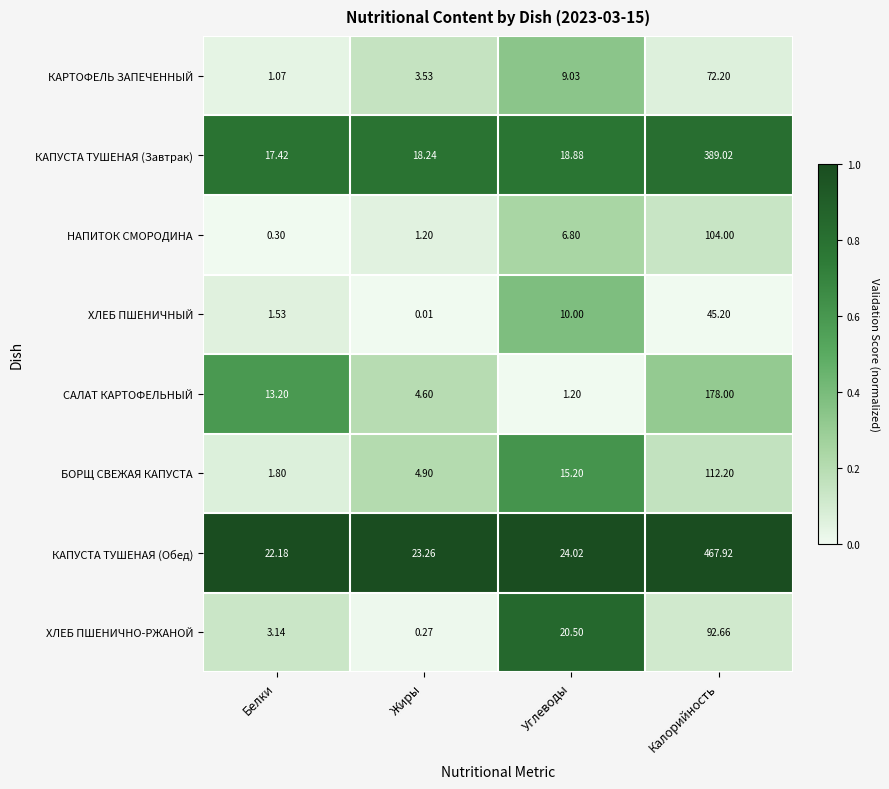

Between Углеводы and Калорийность, which series saw the biggest shift?

КАПУСТА ТУШЕНАЯ (Обед)